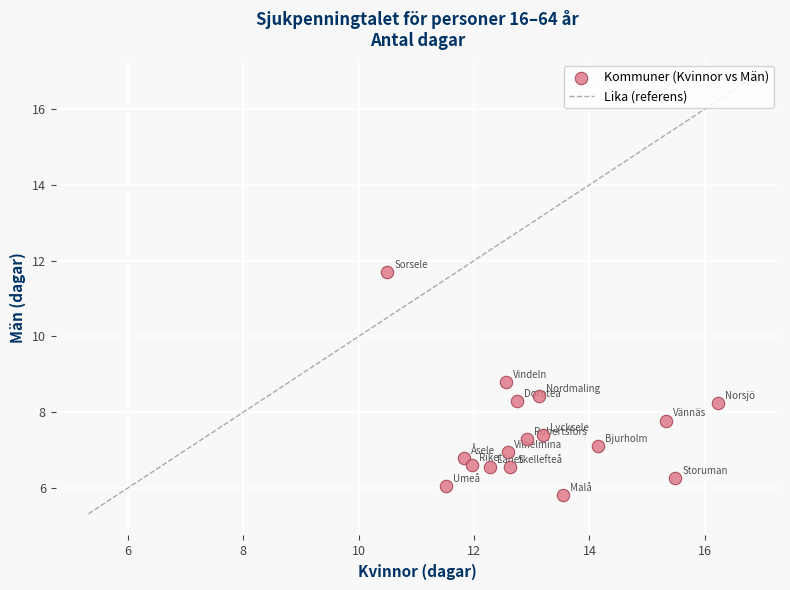

What is the range of X values (max minus min)?

5.7